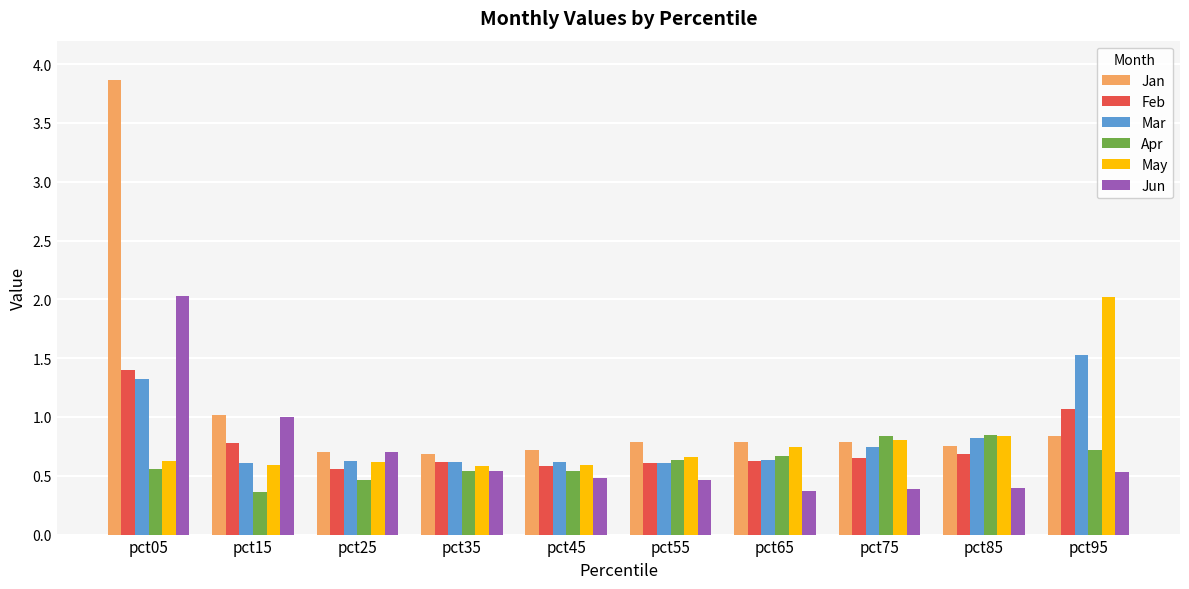

What is the difference between the highest and lowest values at pct85?

0.4